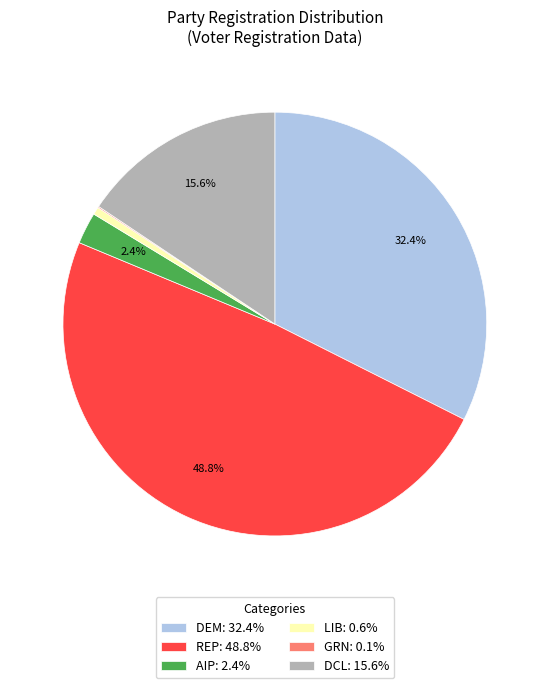

Between DEM: 32.4% and DCL: 15.6%, which is larger?

DEM: 32.4%